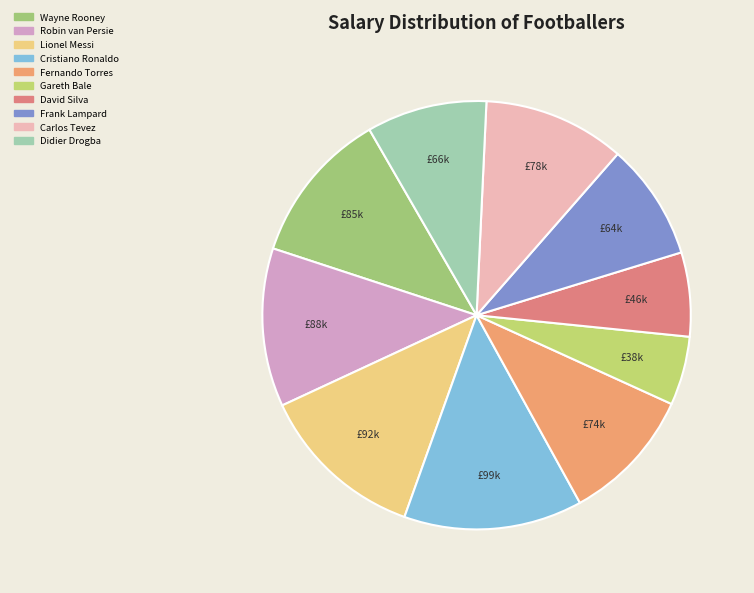

How many segments does this pie chart have?

10